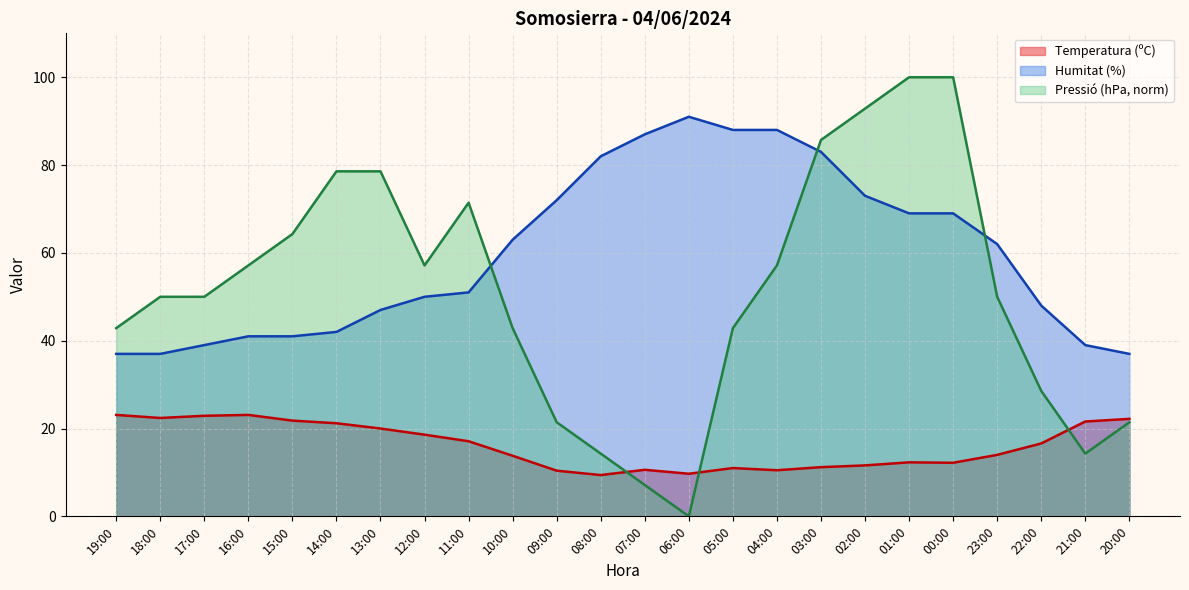

List the labels in order of Humitat (%) value, smallest first.

19:00, 18:00, 20:00, 17:00, 21:00, 16:00, 15:00, 14:00, 13:00, 22:00, 12:00, 11:00, 23:00, 10:00, 01:00, 00:00, 09:00, 02:00, 08:00, 03:00, 07:00, 05:00, 04:00, 06:00